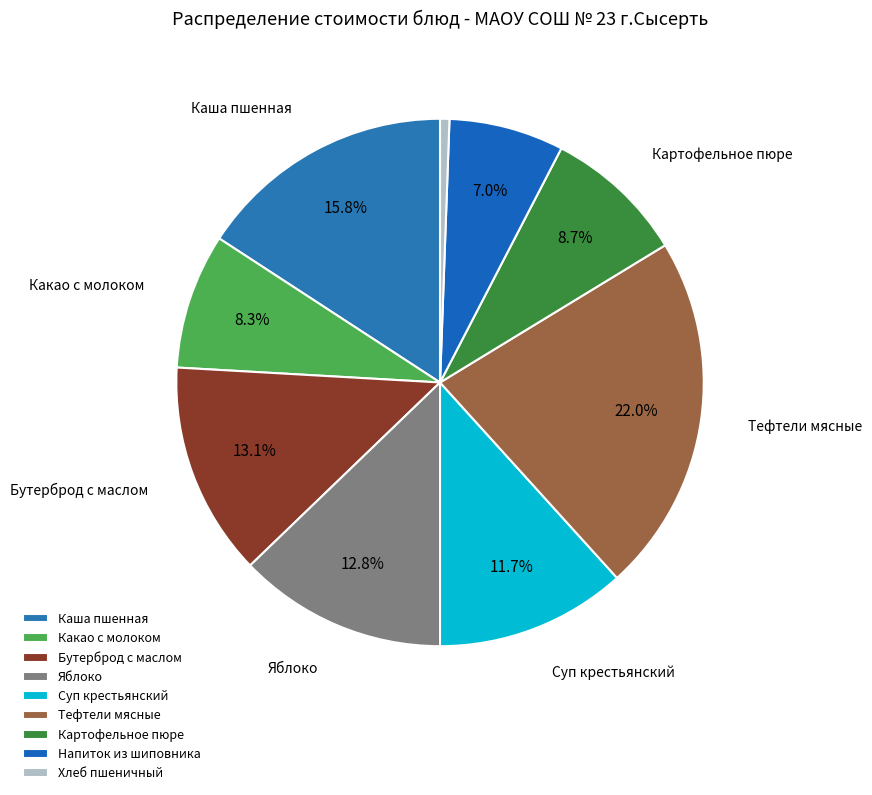

To the nearest percent, what percentage of the pie is Напиток из шиповника?

7%